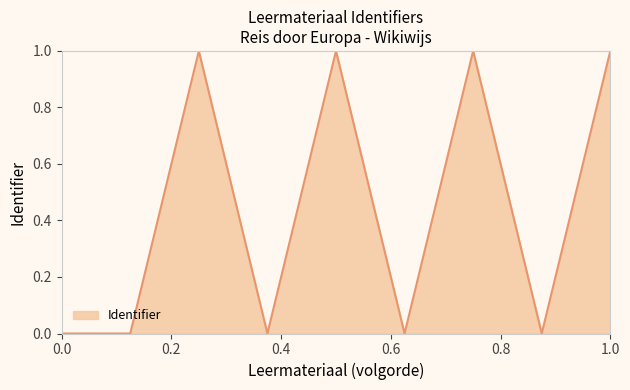

What is the greatest value displayed?

1.0